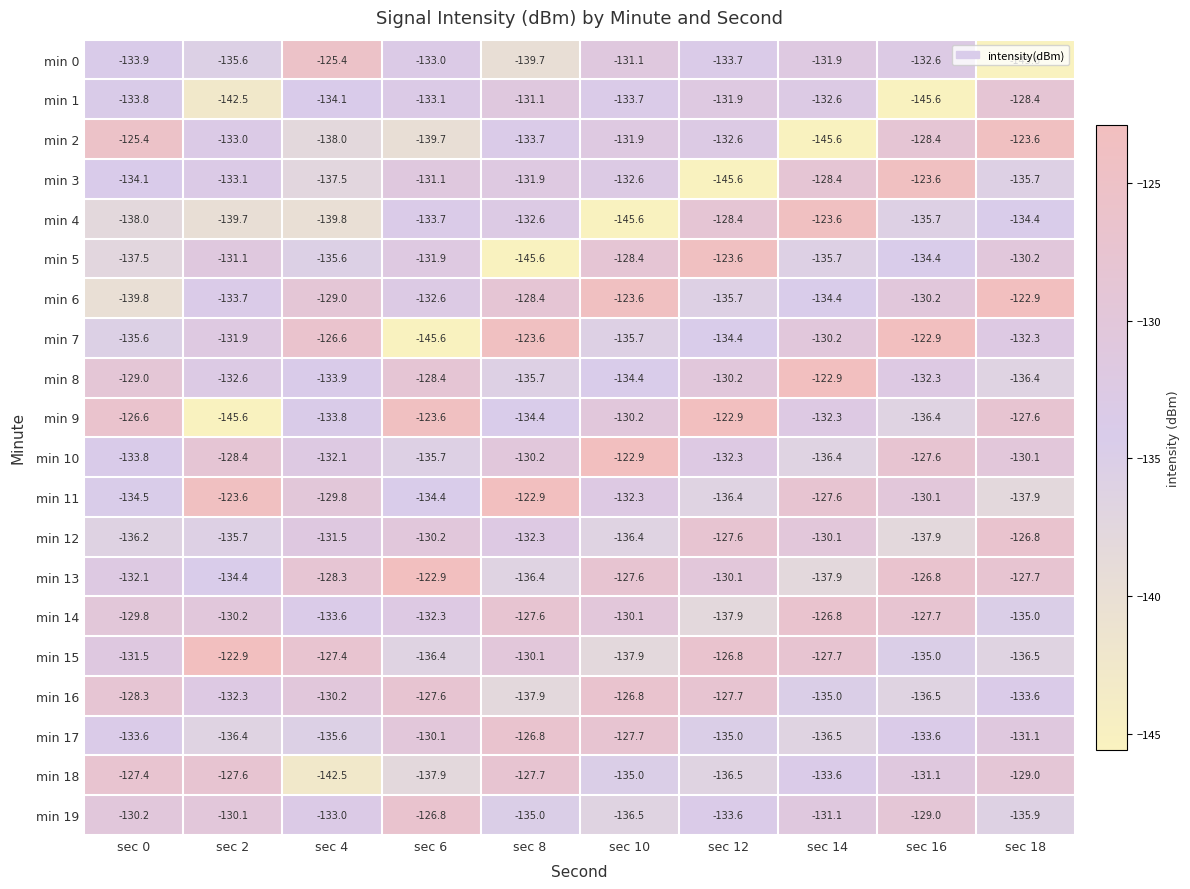

How many data points does each series have?

10